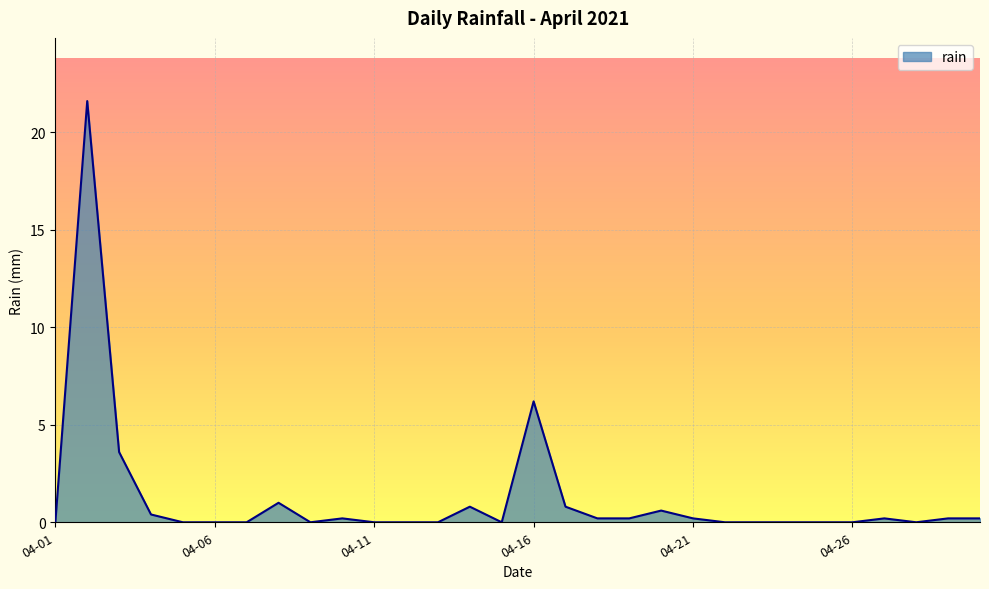

Does the chart display data point markers on the line(s)?

No